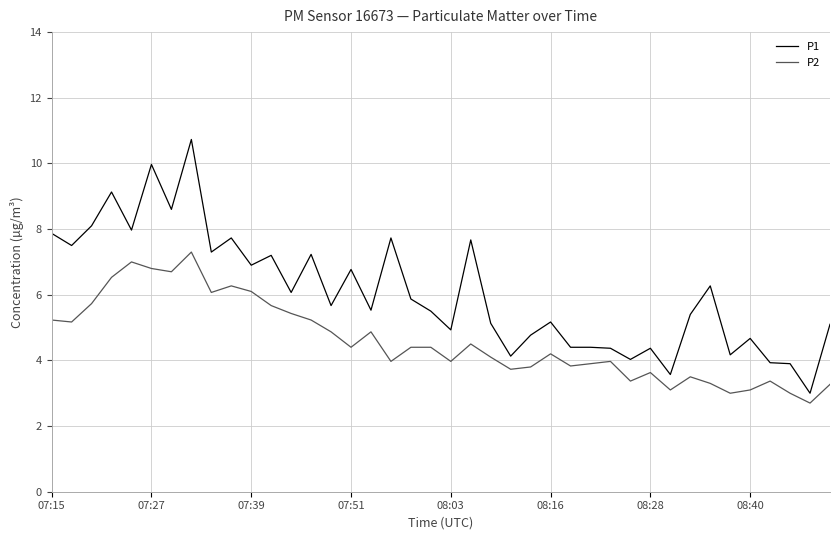

What is the minimum value shown in the chart?

2.7